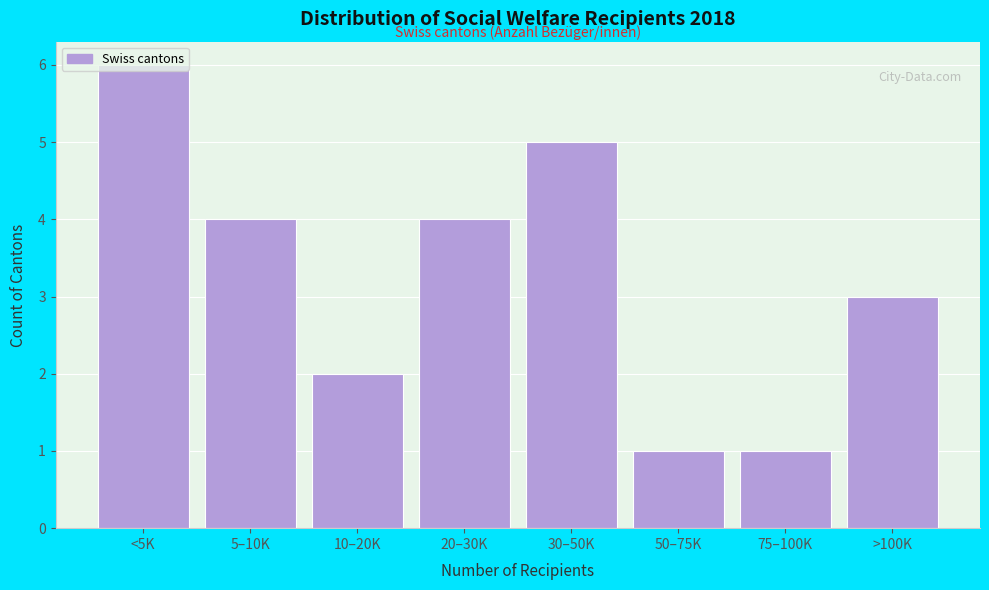

What is the label of the 4th bar from the left?

20–30K